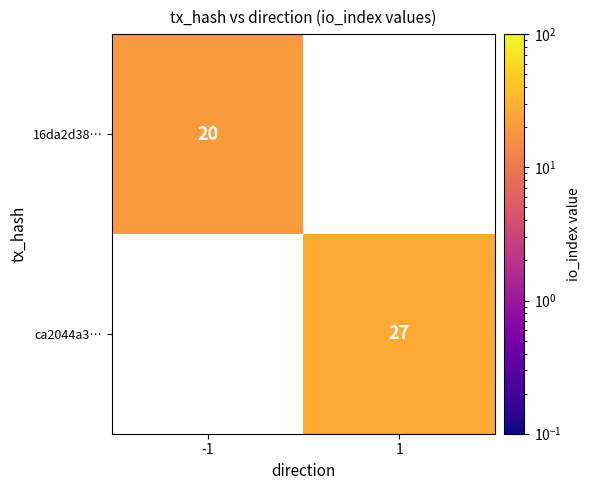

Is it true that 16da2d38… equals 20 at -1?

True